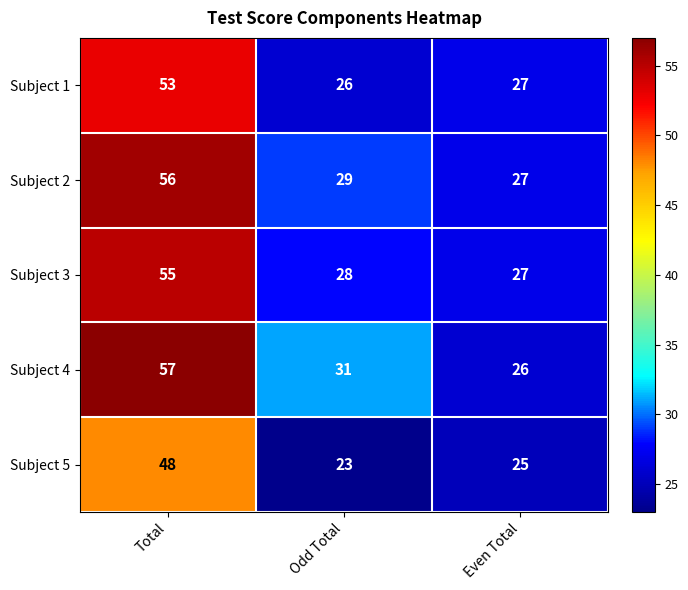

At how many categories does at least one series exceed 26?

3